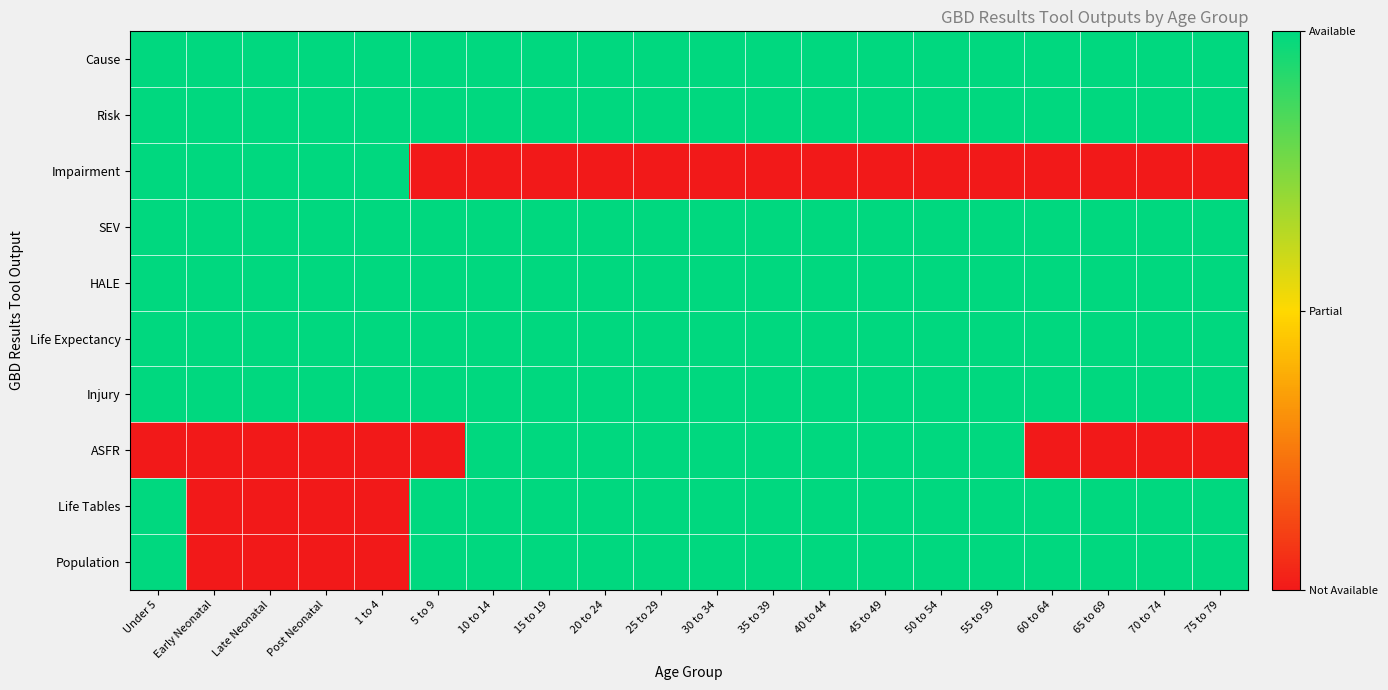

Between Post Neonatal and 15 to 19, which series saw the biggest shift?

Impairment